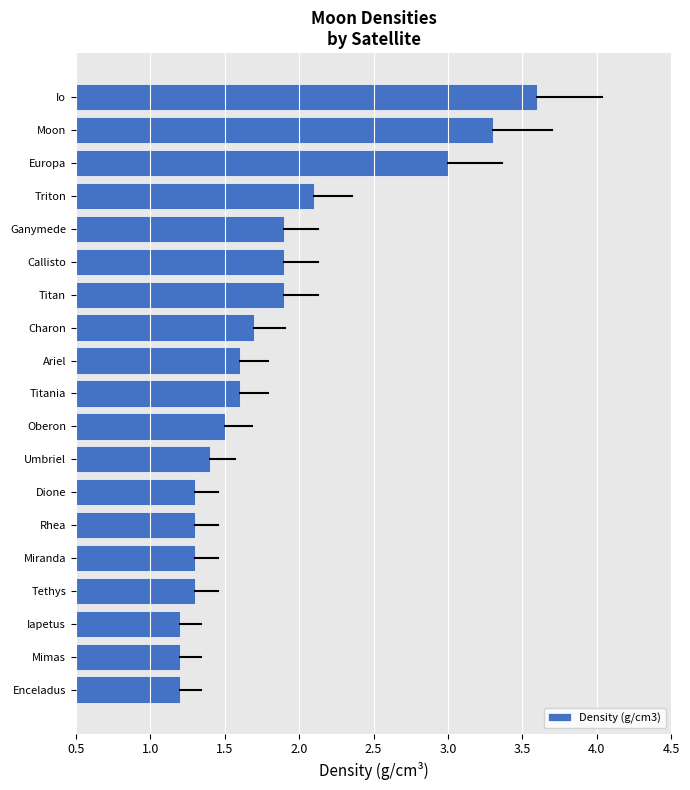

Reading bottom to top, transcribe all the data shown in this chart.

Enceladus=1.2	Mimas=1.2	Iapetus=1.2	Tethys=1.3	Miranda=1.3	Rhea=1.3	Dione=1.3	Umbriel=1.4	Oberon=1.5	Titania=1.6	Ariel=1.6	Charon=1.7	Titan=1.9	Callisto=1.9	Ganymede=1.9	Triton=2.1	Europa=3.0	Moon=3.3	Io=3.6